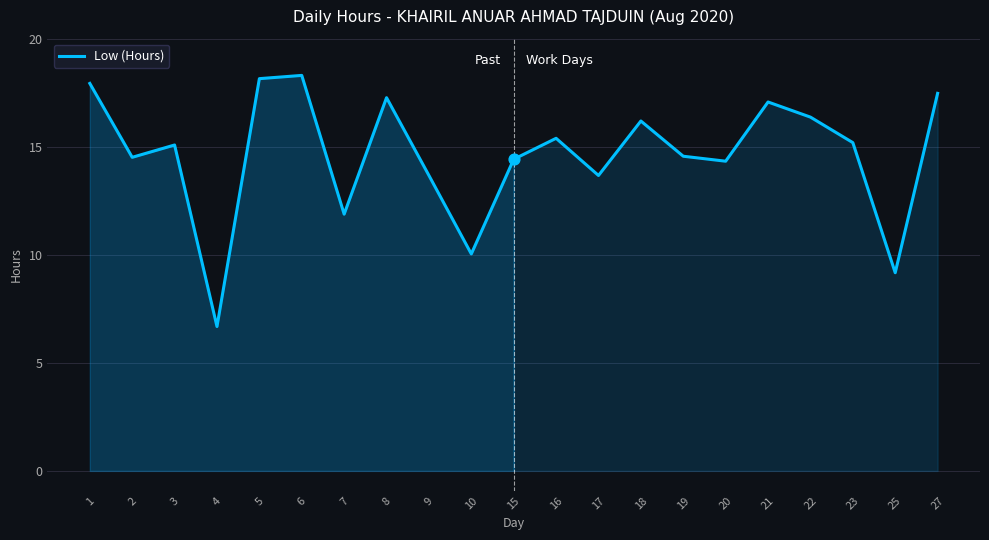

Which has a higher value, 18 or 7?

18